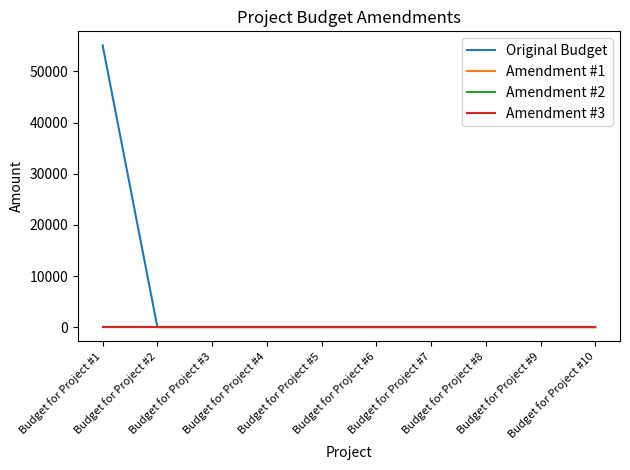

True or false: Original Budget and Amendment #2 cross at least once.

False